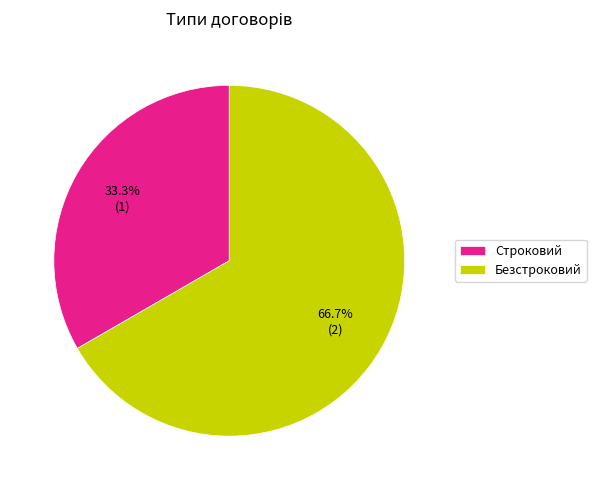

Approximately how many times larger is the value at Строковий compared to Безстроковий?

0.5